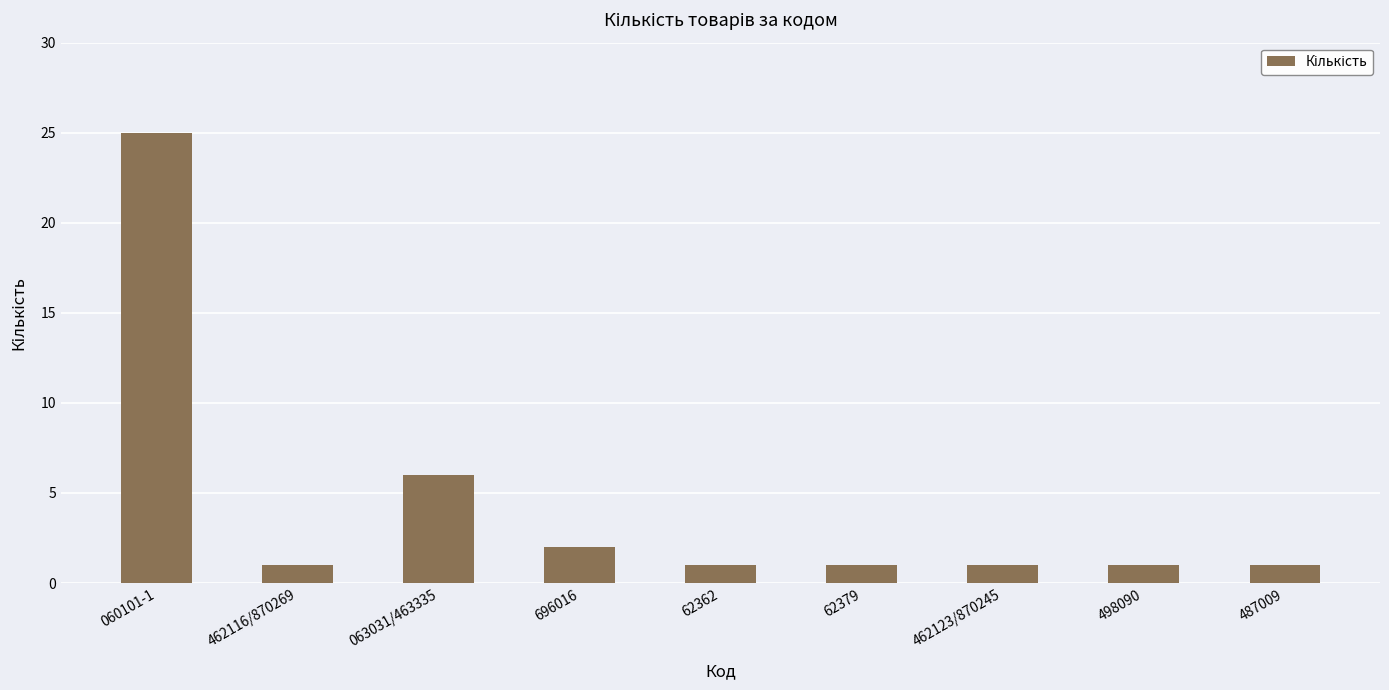

What is the sum of all values?

39